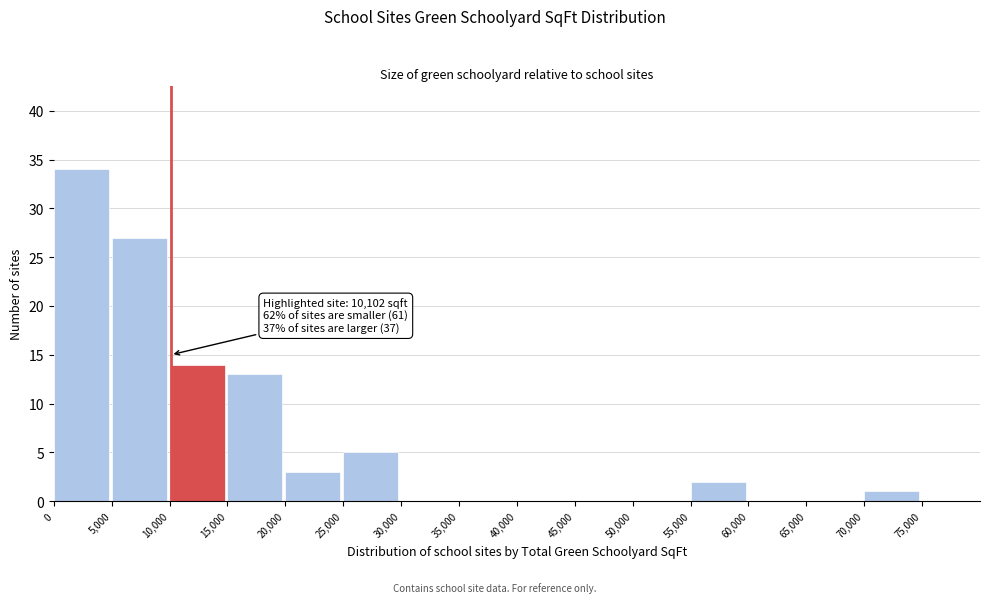

Which range on the x-axis has the tallest bar?

0 to 5000